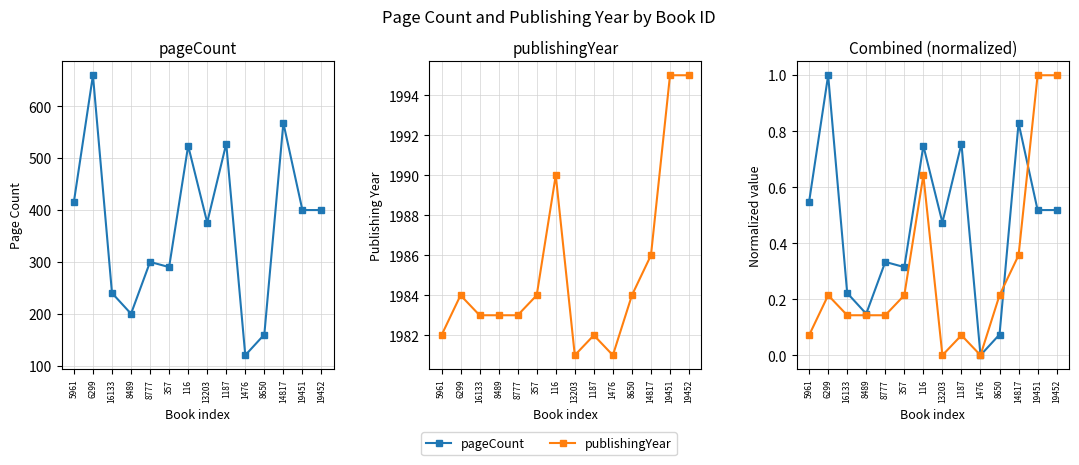

Where is publishingYear (norm) nearest to the value 0?

13203